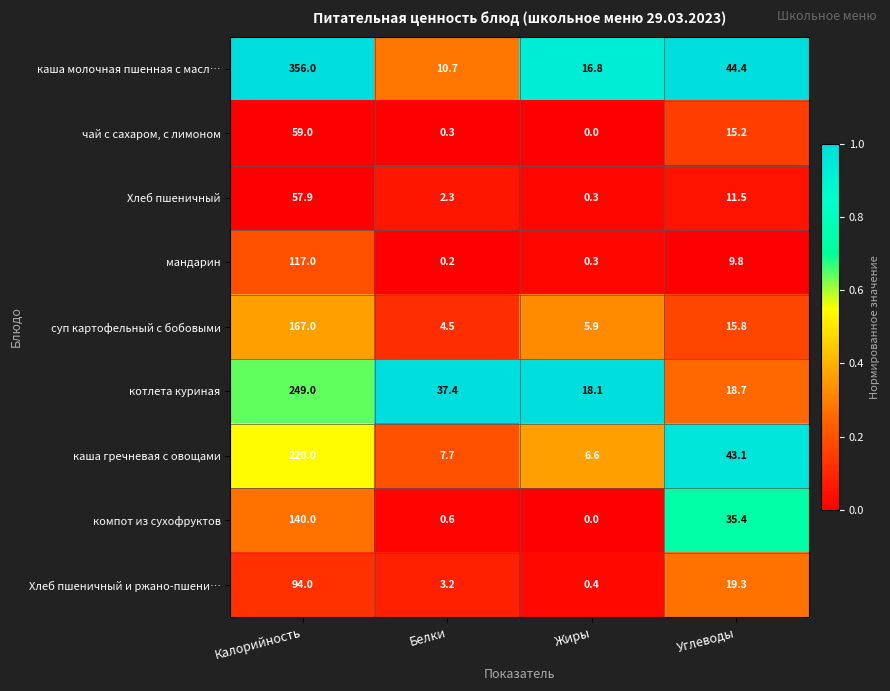

Where is суп картофельный с бобовыми nearest to the value 85?

Углеводы